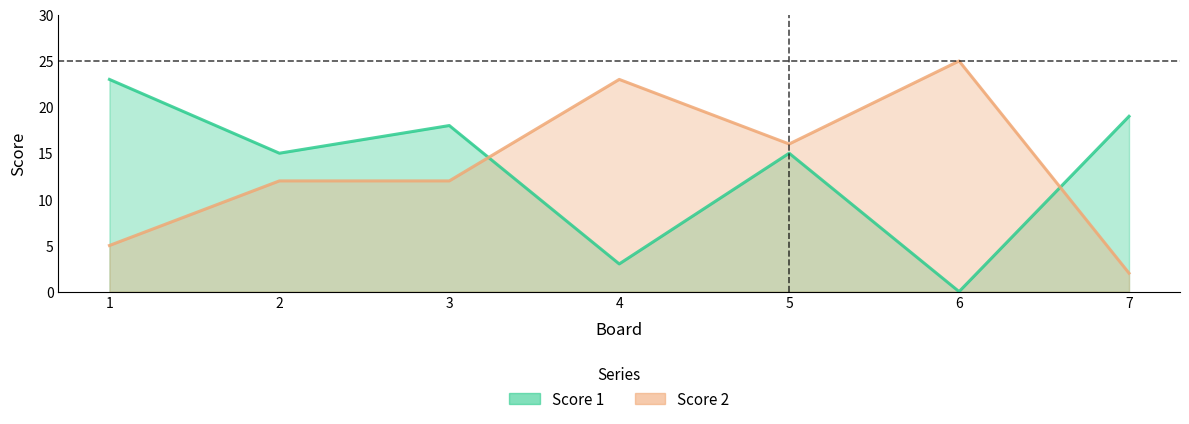

Where is Score 2 nearest to the value 13?

2